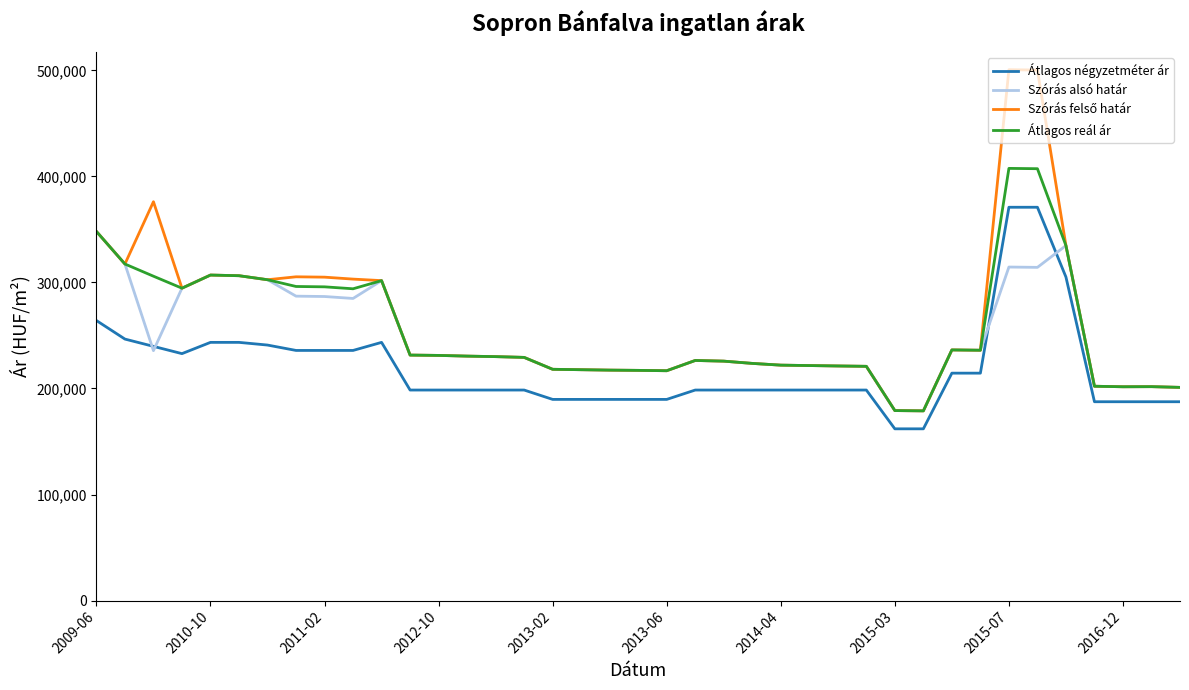

What is the difference between the maximum and minimum values in the Átlagos négyzetméter ár series?

208928